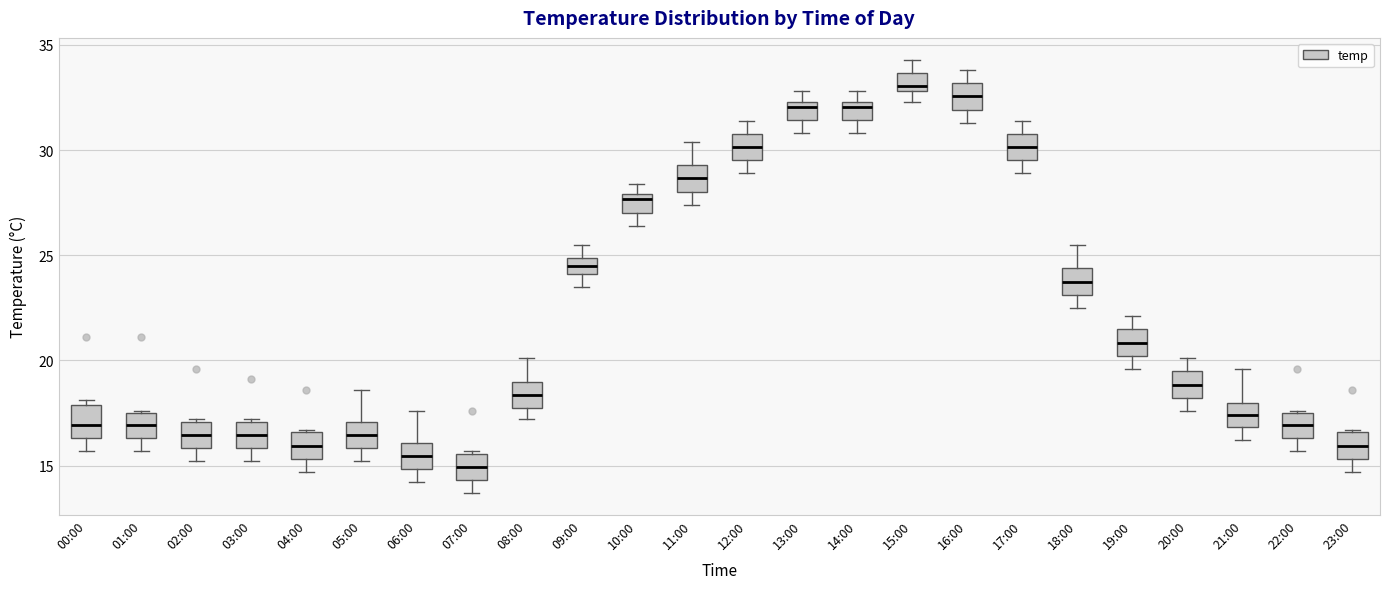

Which box has the highest median line?

15:00